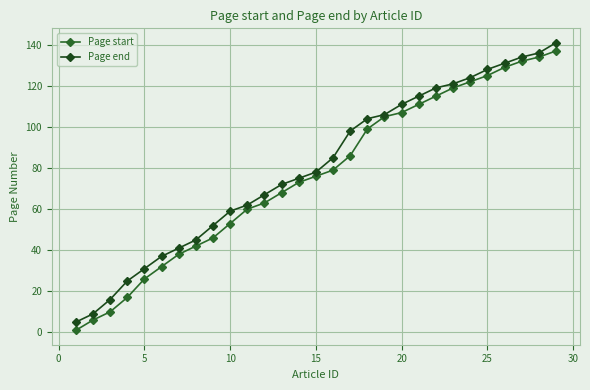

What is the lowest value of the Page end series?

5